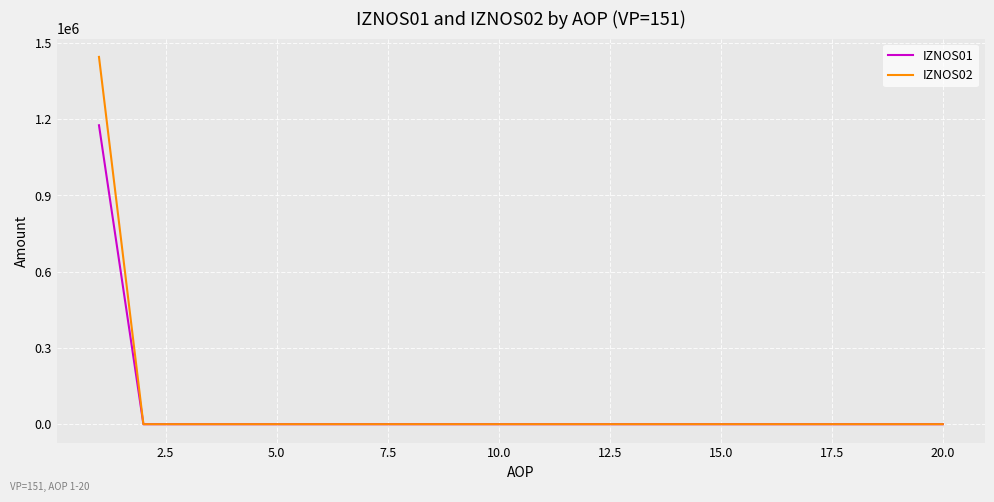

List the series in order of their peak value, highest first.

IZNOS02, IZNOS01